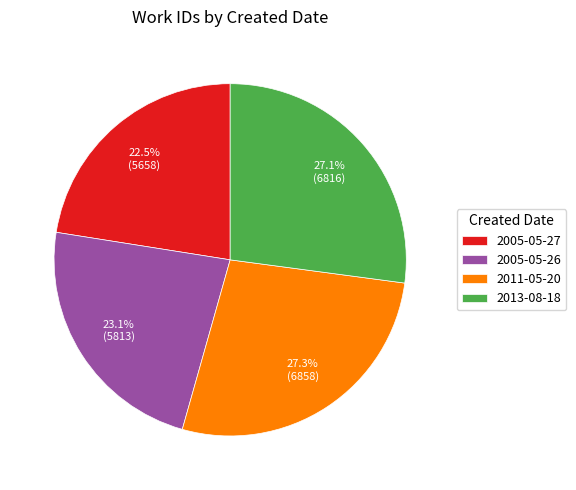

What is the ratio of the value at 2011-05-20 to the value at 2005-05-26?

1.2